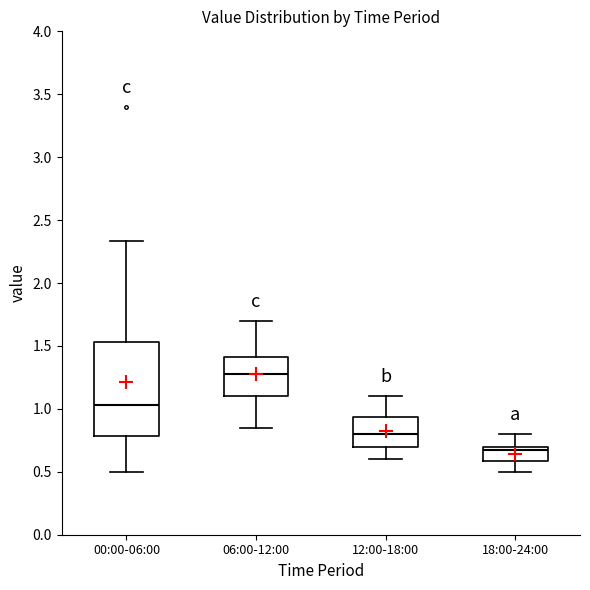

Which box's median line is the lowest?

18:00-24:00